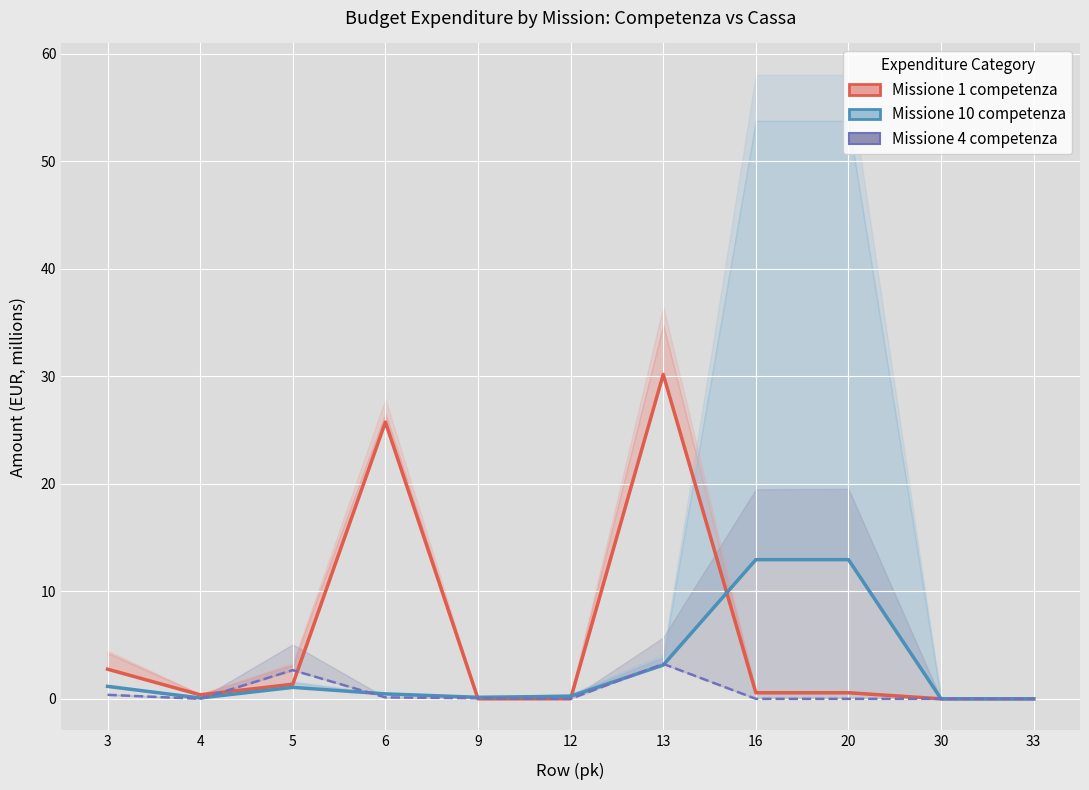

The value of Missione 1 competenza at 12 is 0.0. True or false?

False